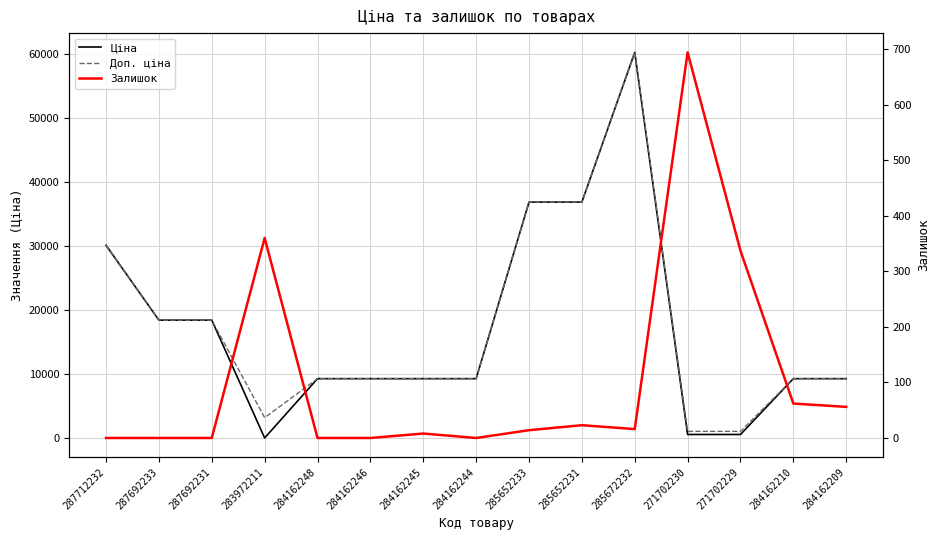

What is the difference between the maximum and second lowest values in the Доп. ціна series?

59145.5